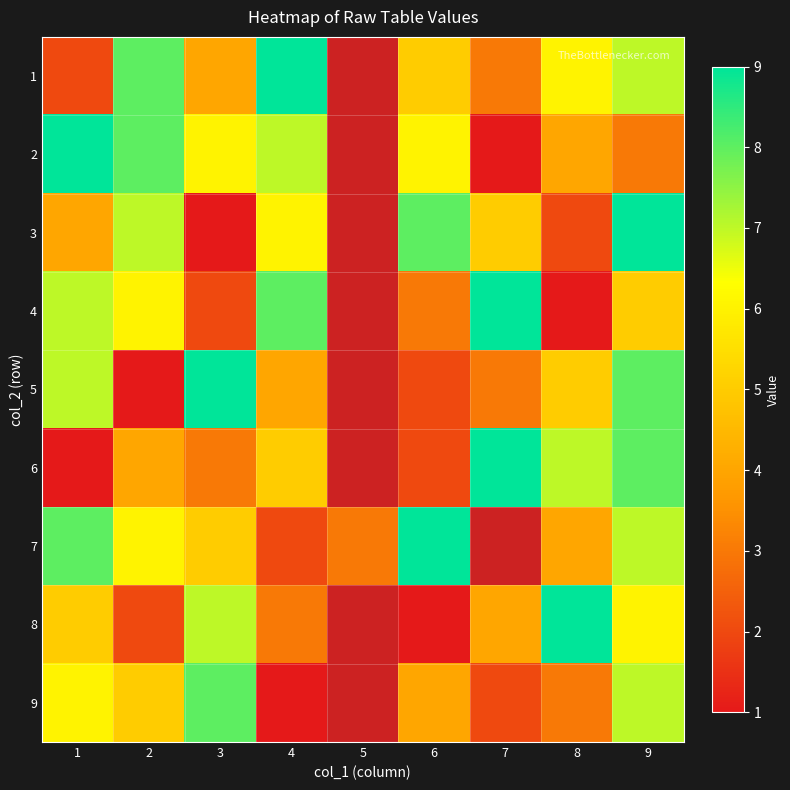

How many series are shown in this chart?

9